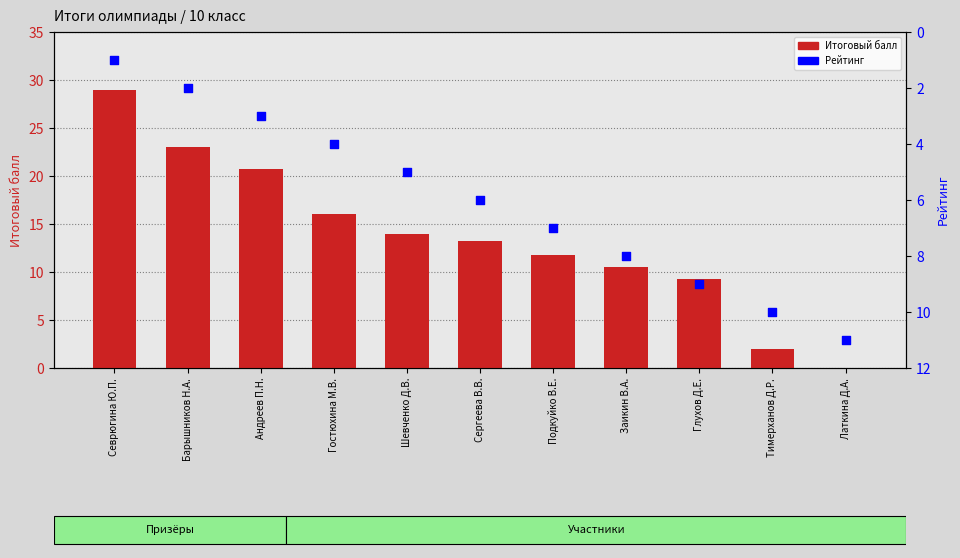

Which series has the widest spread of Y values?

Итоговый балл